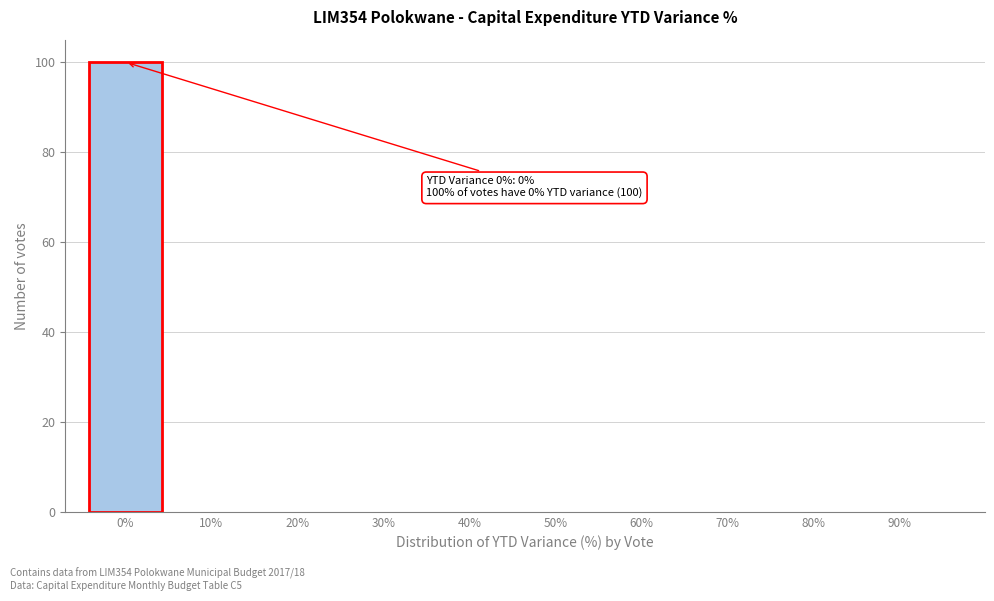

Reading left to right, list all the values displayed in this chart.

0%=100	10%=0	20%=0	30%=0	40%=0	50%=0	60%=0	70%=0	80%=0	90%=0